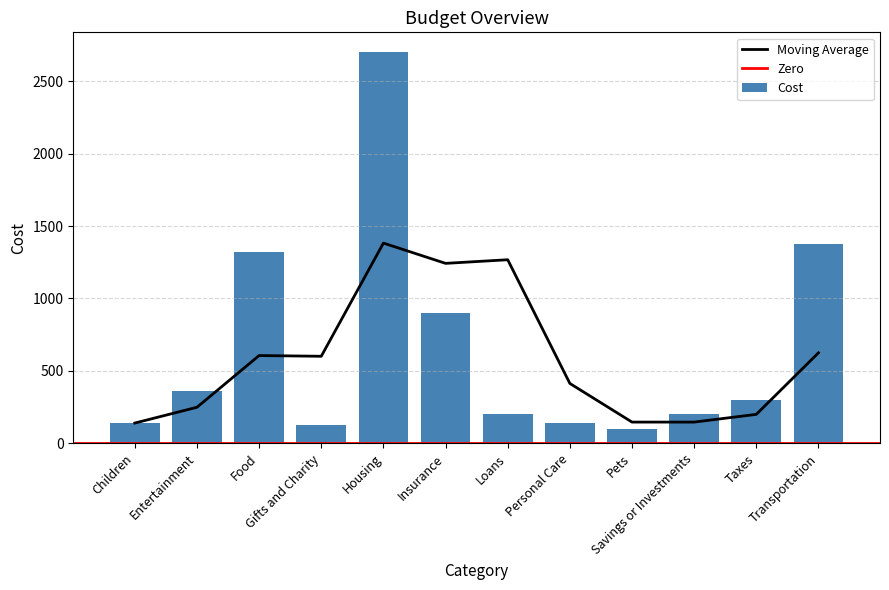

Where is the data nearest to the value 1401?

Transportation